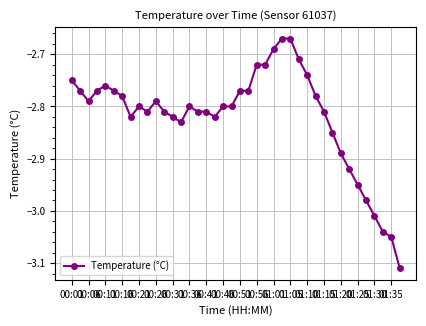

Does the chart have visible grid lines?

Yes